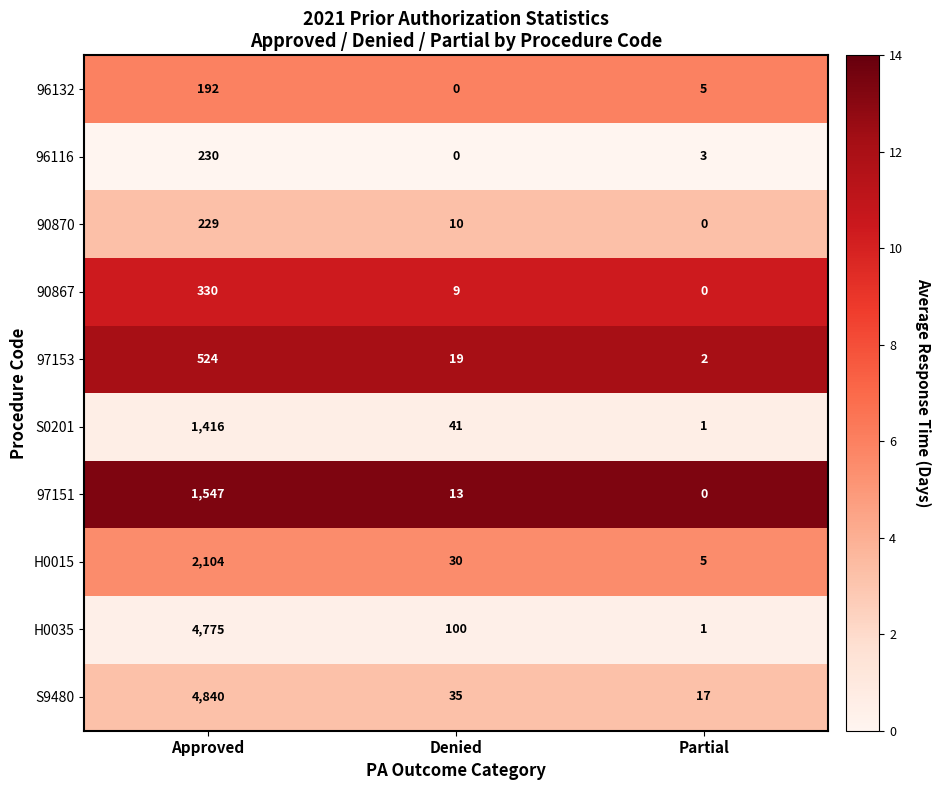

Rank the series by their maximum value, from highest to lowest.

S9480, H0035, H0015, 97151, S0201, 97153, 90867, 96116, 90870, 96132